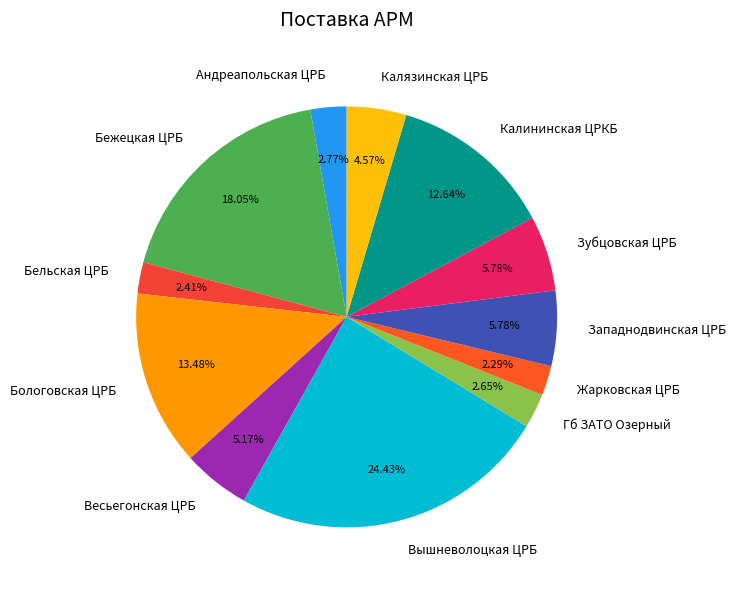

To the nearest percent, what is the difference between the largest and smallest slice percentages?

22%